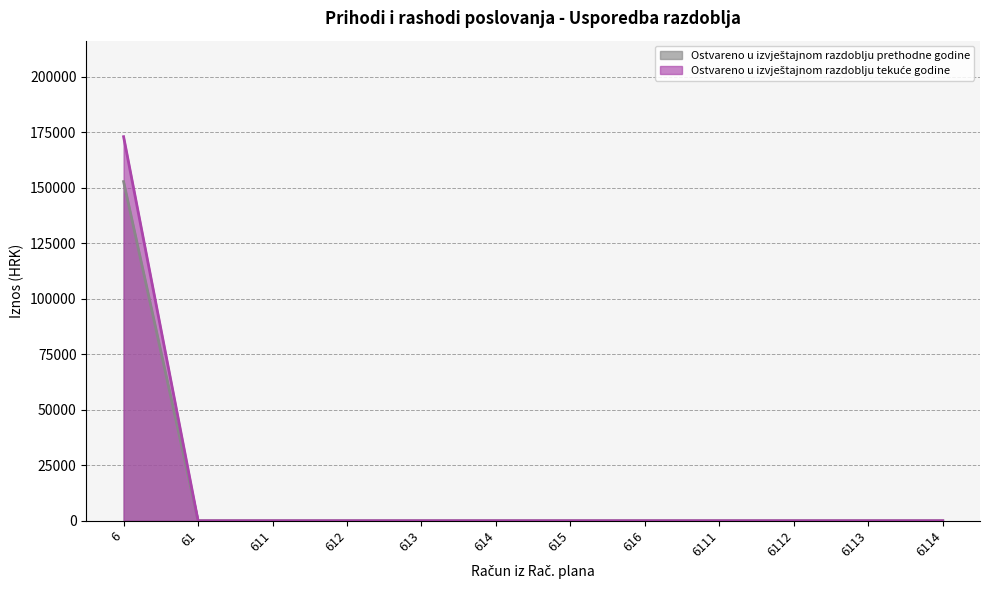

Rank the categories by Ostvareno u izvještajnom razdoblju tekuće godine value from lowest to highest.

61, 611, 612, 613, 614, 615, 616, 6111, 6112, 6113, 6114, 6